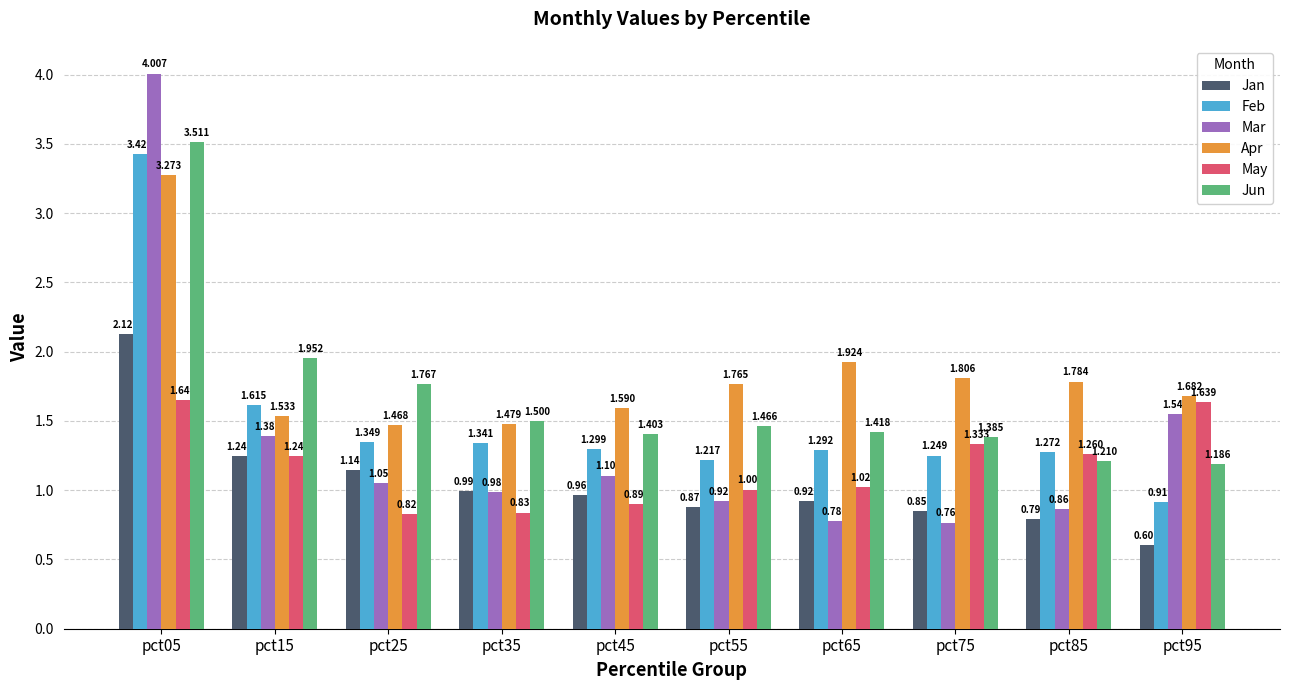

List the series in order of their peak value, lowest first.

May, Jan, Apr, Feb, Jun, Mar